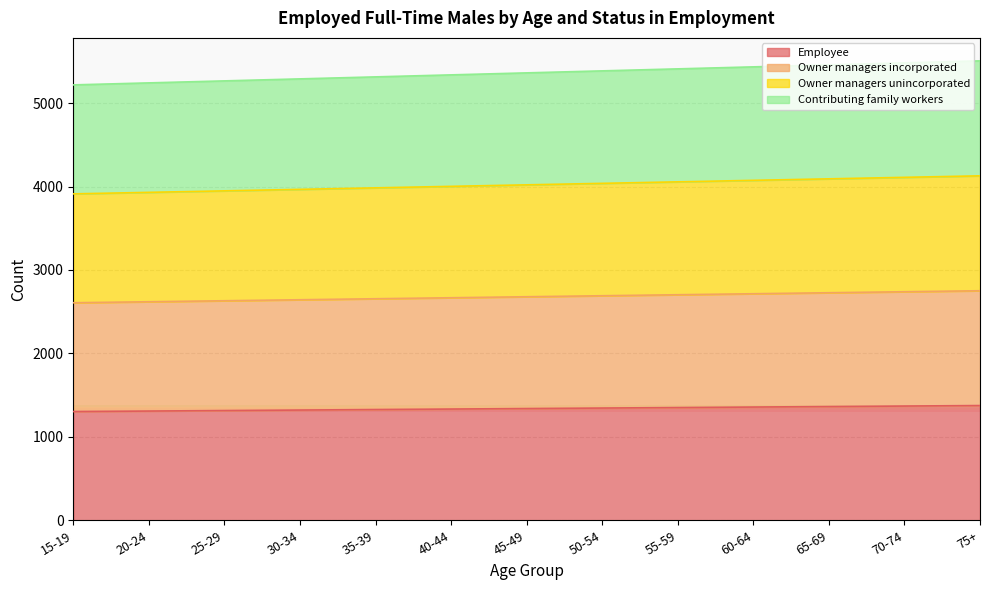

Which series has the widest spread of values?

Contributing family workers